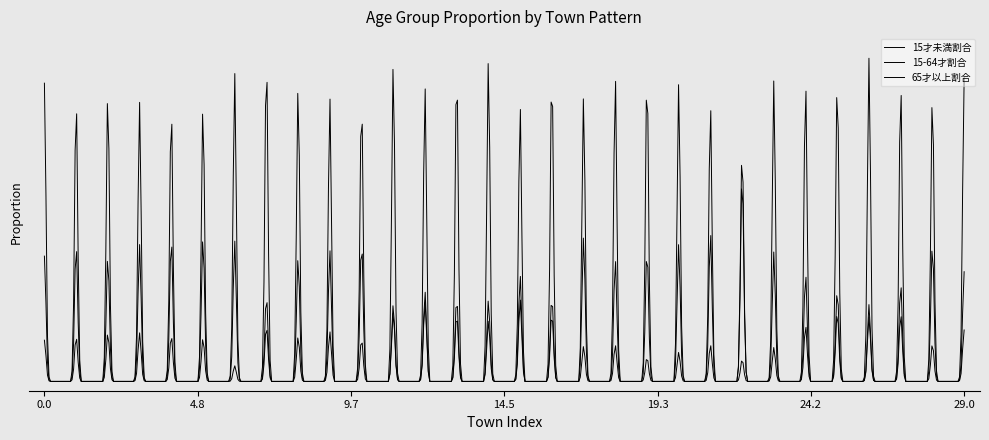

Does the chart have visible grid lines?

No